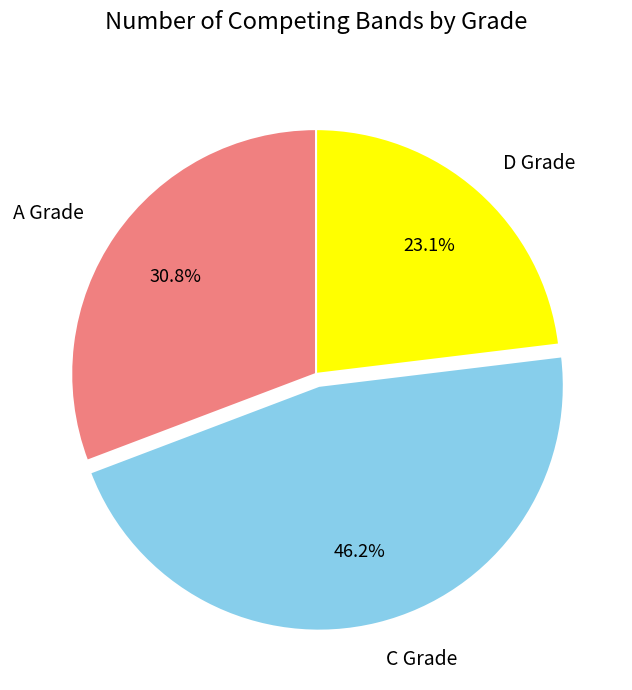

Between D Grade and A Grade, which is larger?

A Grade